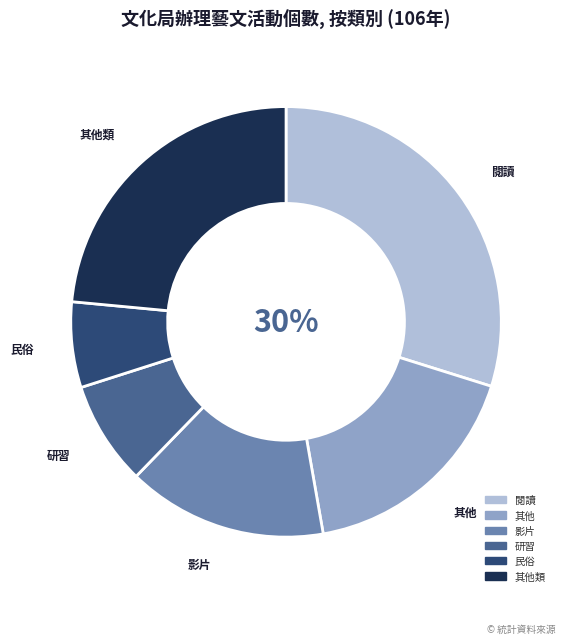

To the nearest percent, what is the average slice percentage?

17%